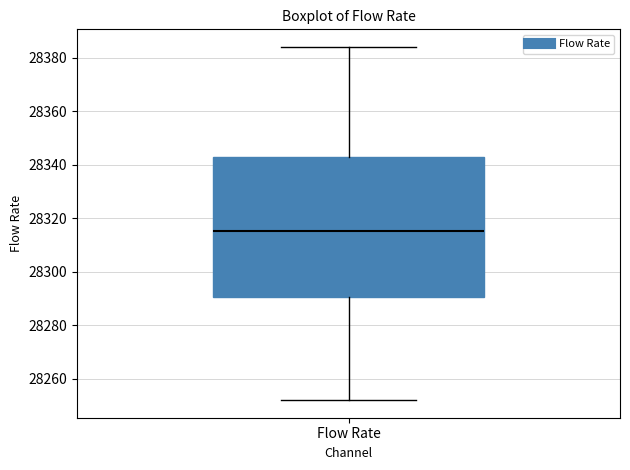

Read this box plot against the y-axis: the position of the median line, the range covered by the box, and the ends of both whiskers. The values are not printed on the chart, so give them approximately, as read against the axis.

median 28316, box 28290 to 28342, whiskers 28252 to 28384